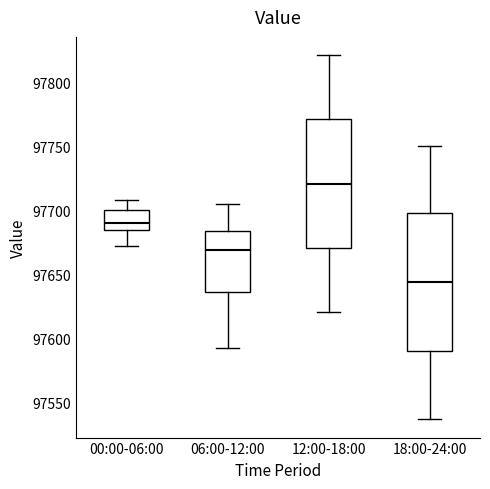

Where does the lower whisker of the box for 18:00-24:00 end on the y-axis? The values are not printed on the chart, so give them approximately, as read against the axis.

97535